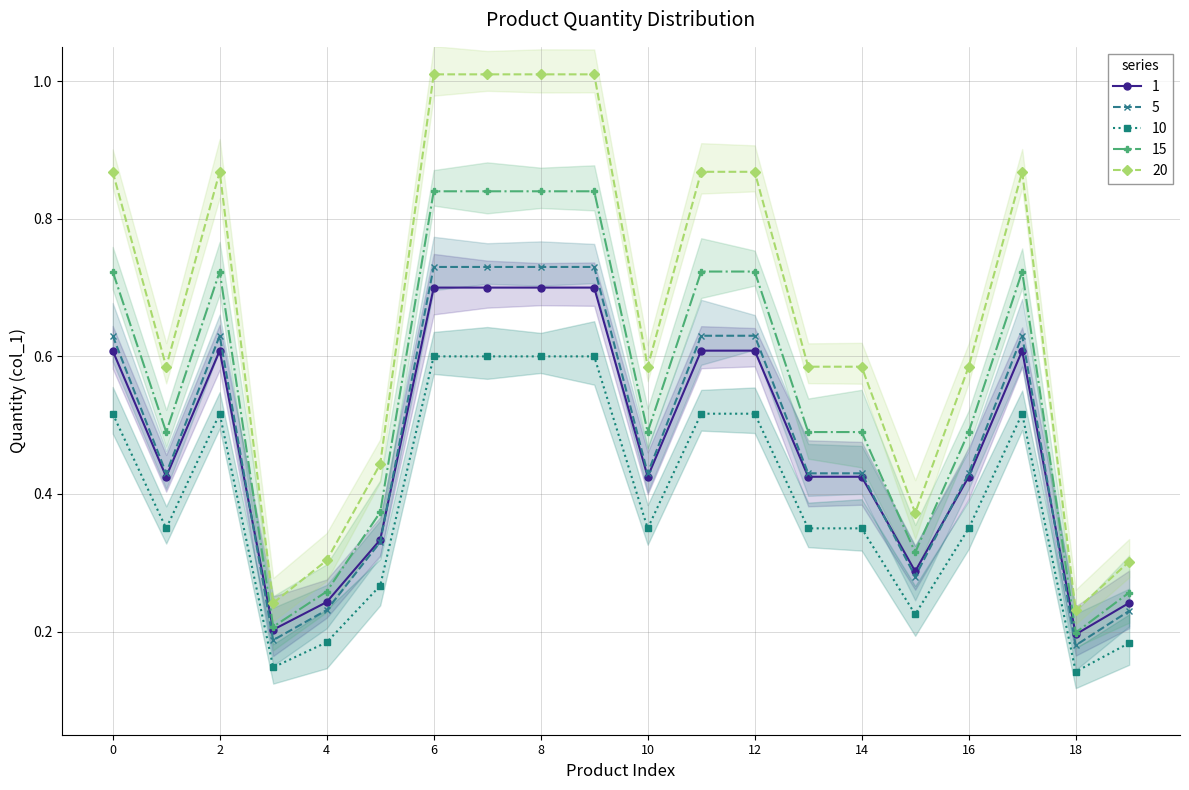

True or false: 20 and 10 cross at least once.

False